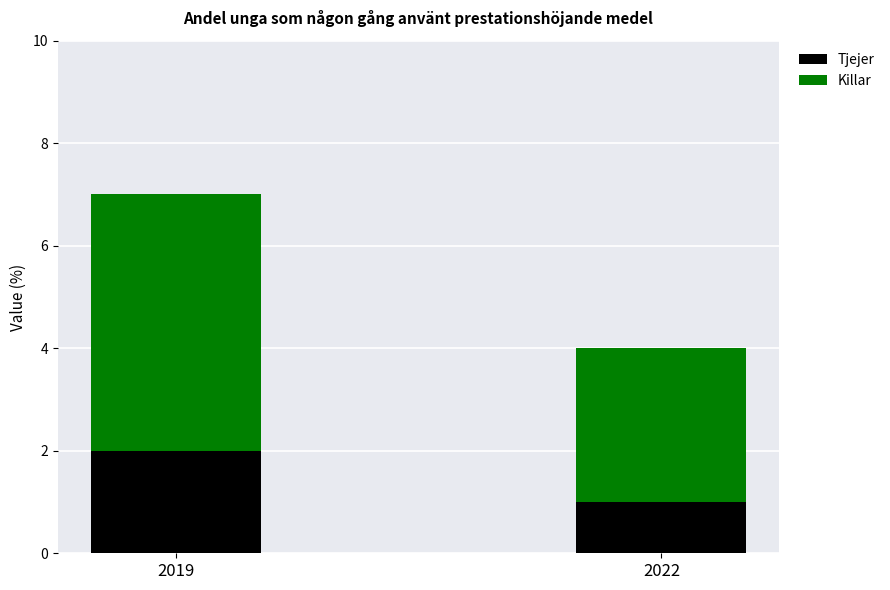

How many Tjejer values are between 1 and 2?

2